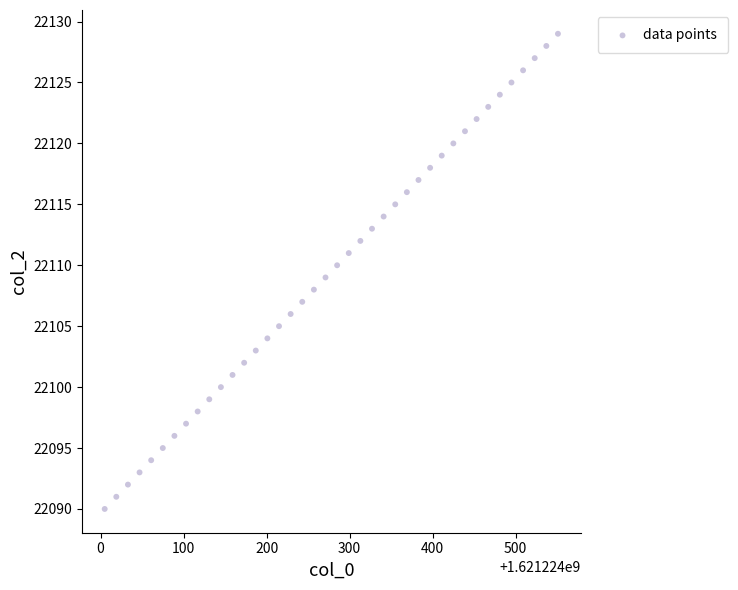

What is the range of Y values (max minus min)?

39